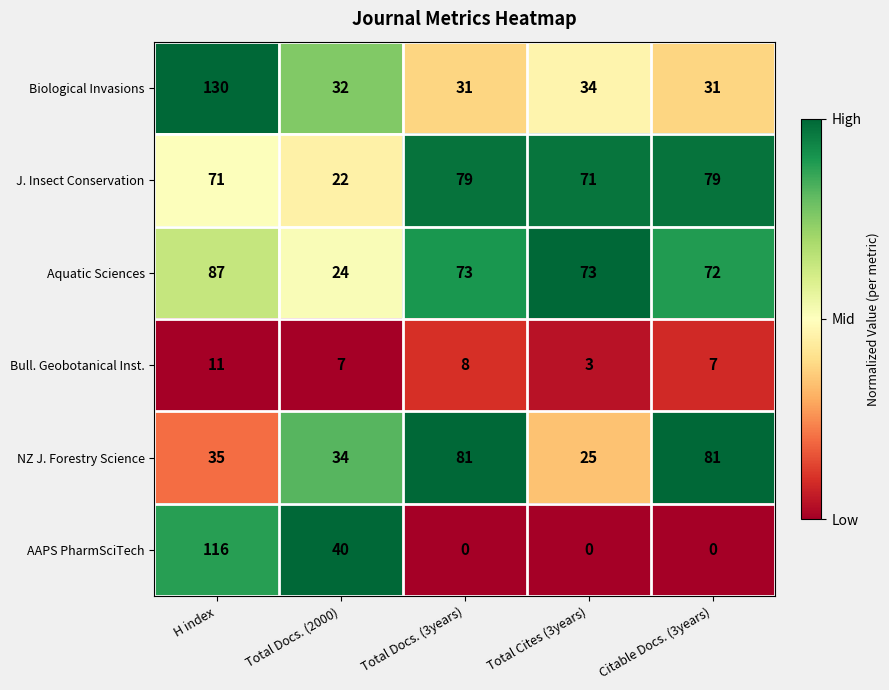

Reading left to right, what are all the values shown in this chart?

Biological Invasions: 130	32	31	34	31
J. Insect Conservation: 71	22	79	71	79
Aquatic Sciences: 87	24	73	73	72
Bull. Geobotanical Inst.: 11	7	8	3	7
NZ J. Forestry Science: 35	34	81	25	81
AAPS PharmSciTech: 116	40	0	0	0